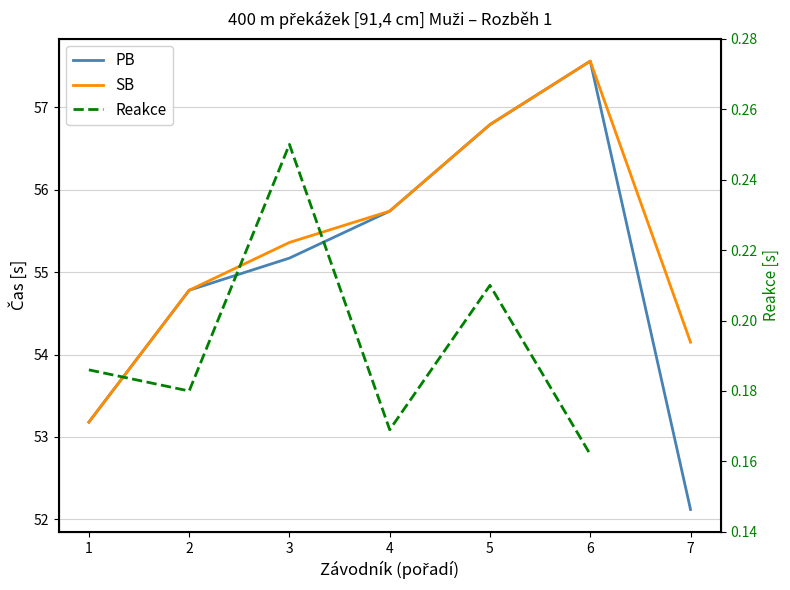

Is it true that SB equals 54.1 at 7?

True